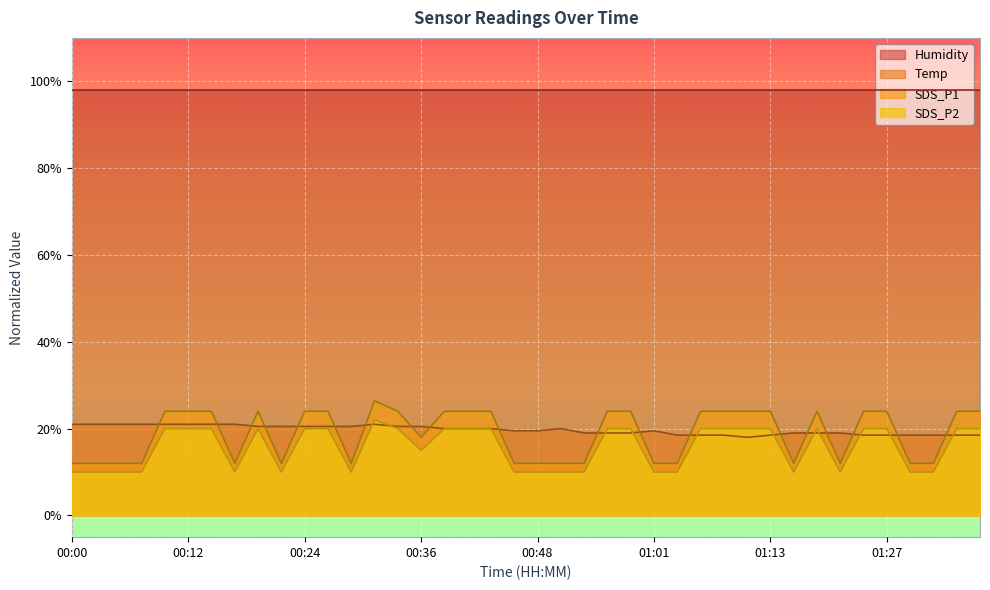

In SDS_P2, how many points are lower than both neighbors (excluding endpoints)?

6